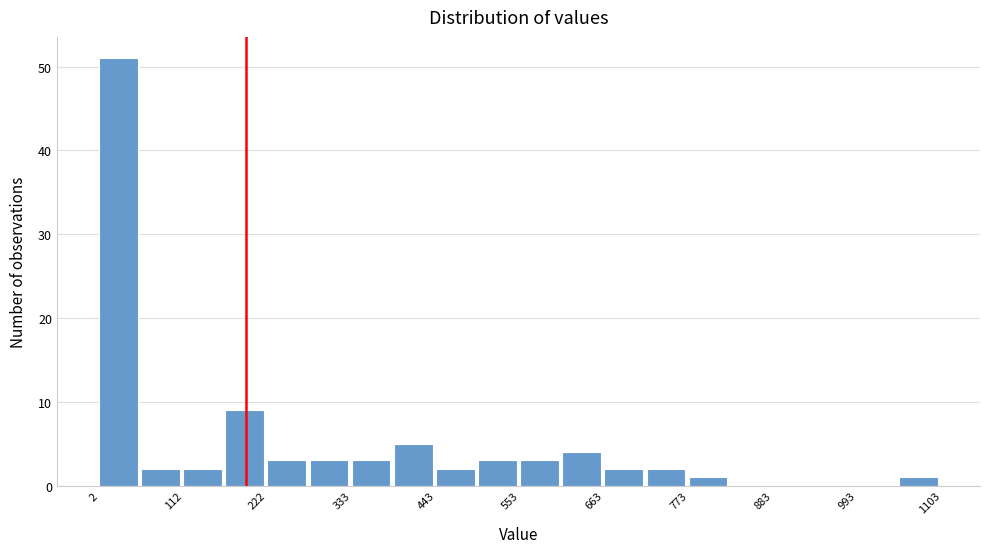

Read against the x-axis, roughly where is the centre of the tallest bar?

20